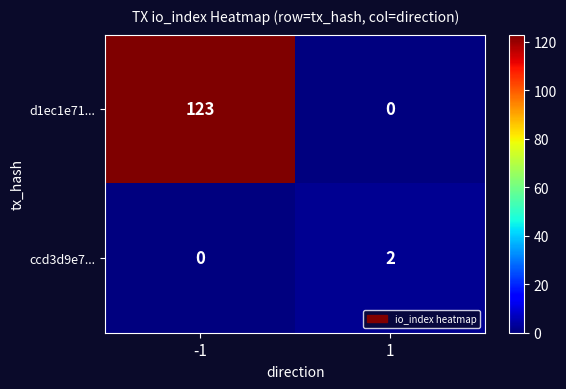

At -1, list the series in order from smallest to largest.

ccd3d9e7..., d1ec1e71...